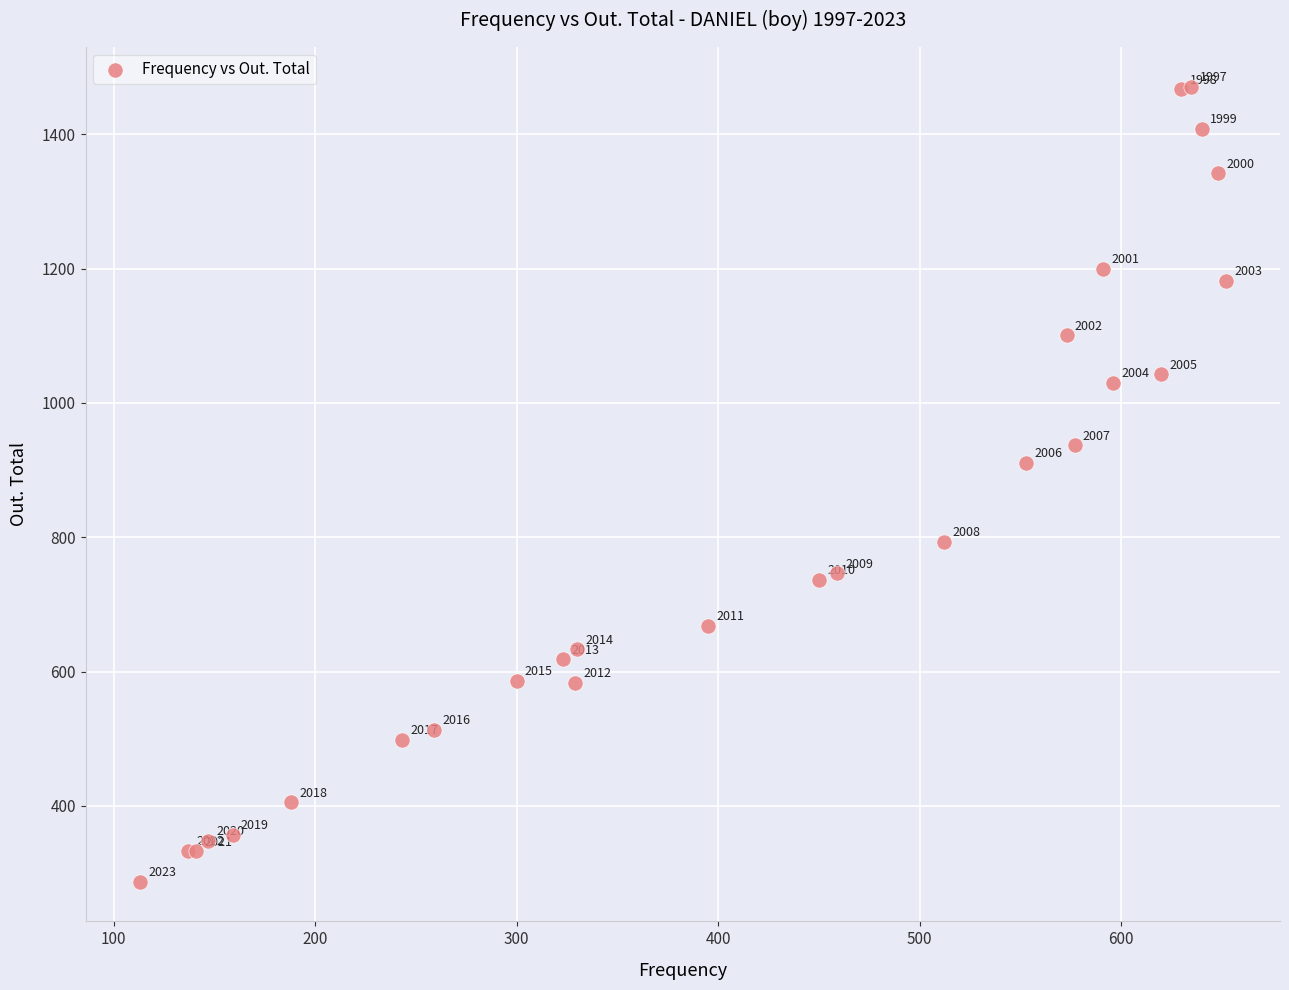

What Y value in the scatter plot is closest to 879?

911